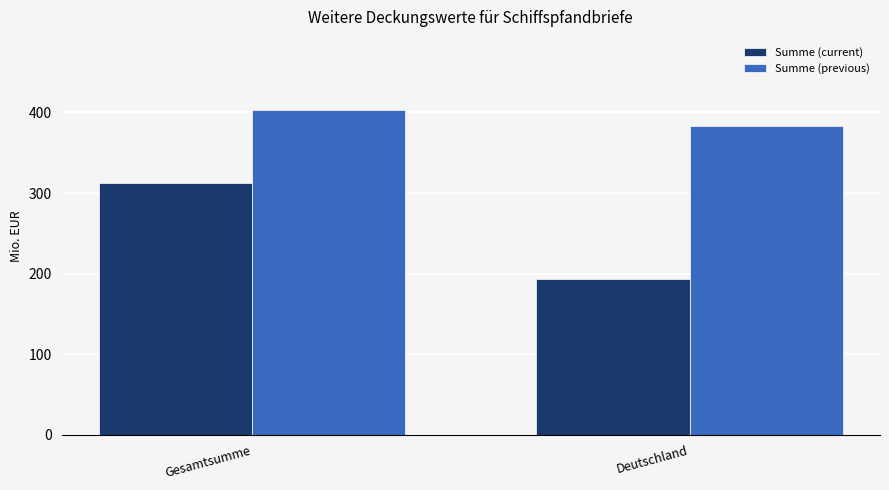

At how many categories does at least one series exceed 301?

2